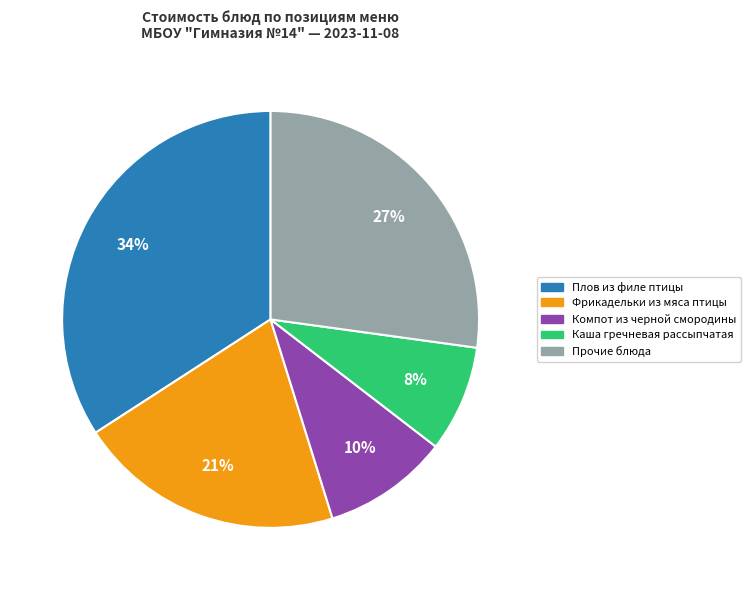

To the nearest percent, what is the difference between the largest and smallest slice percentages?

26%